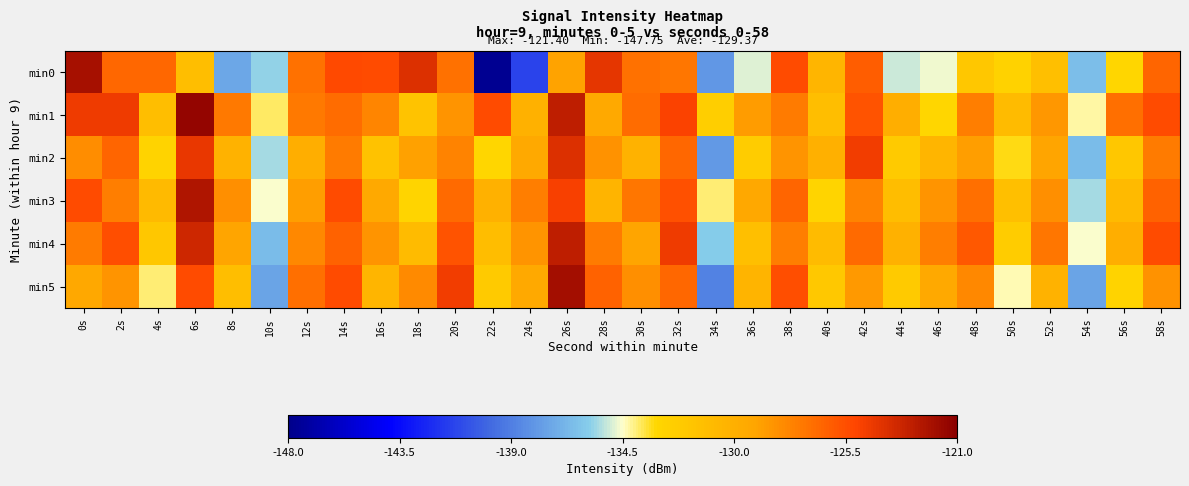

List the series in order of their peak value, lowest first.

min2, min4, min3, min0, min5, min1